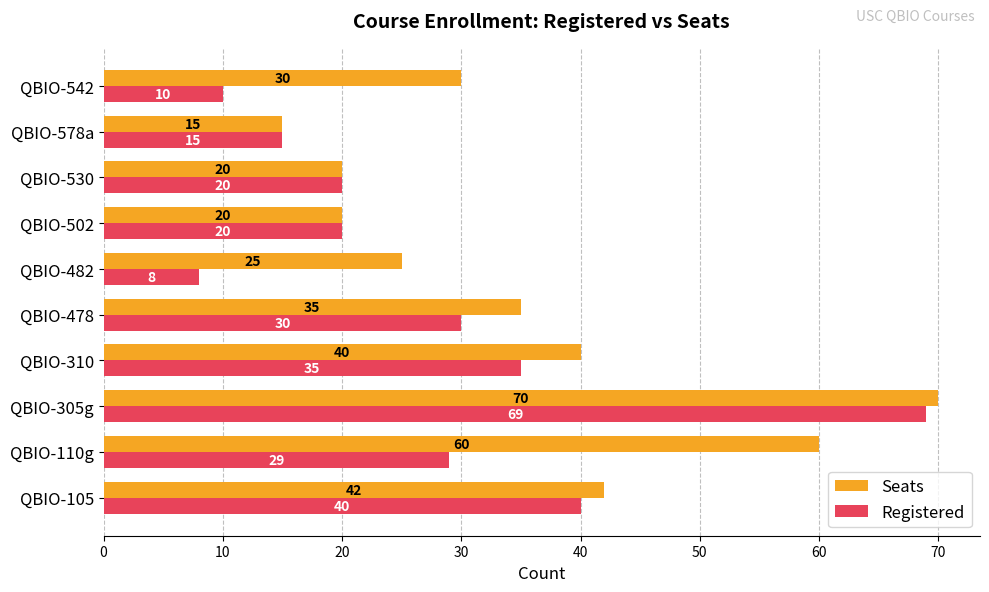

The value of Seats at QBIO-310 is 40. True or false?

True